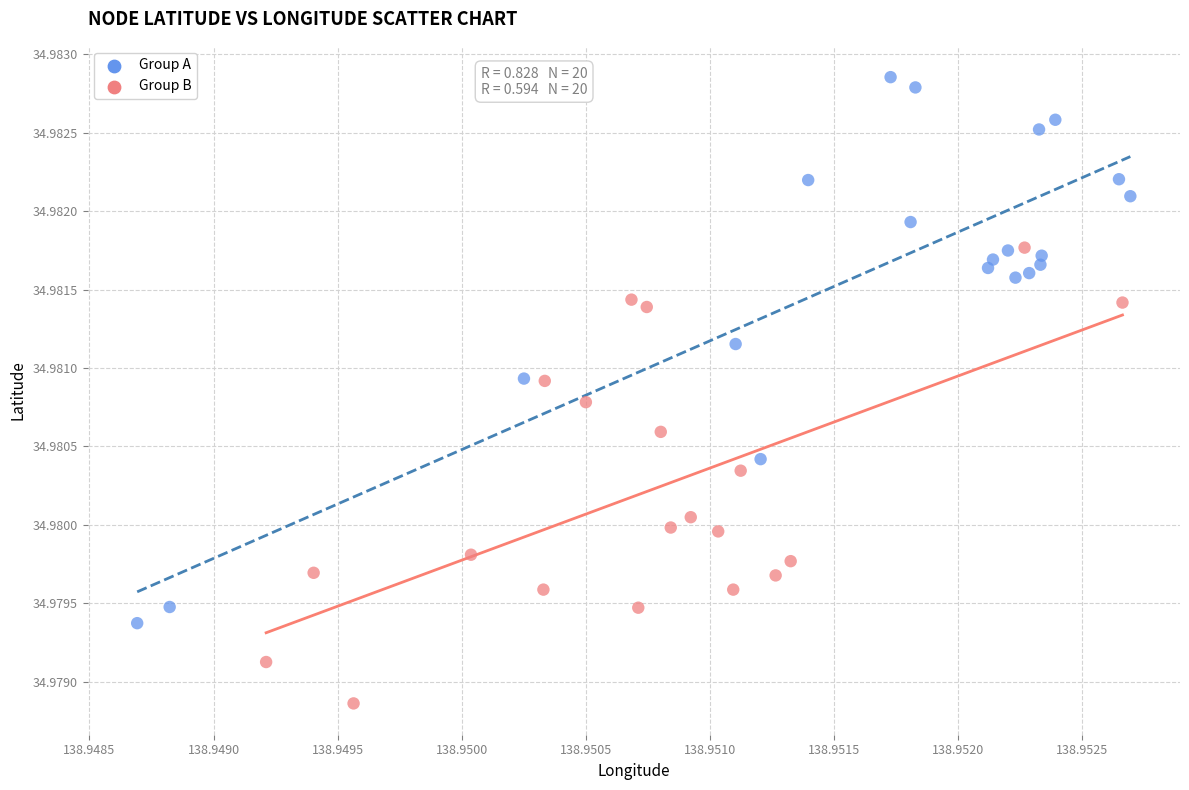

Which series contains the highest Y value?

Group A